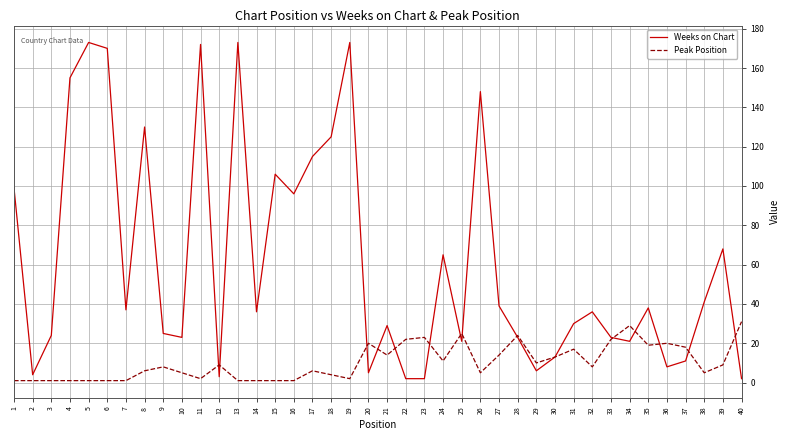

What is the maximum value shown in the chart?

173